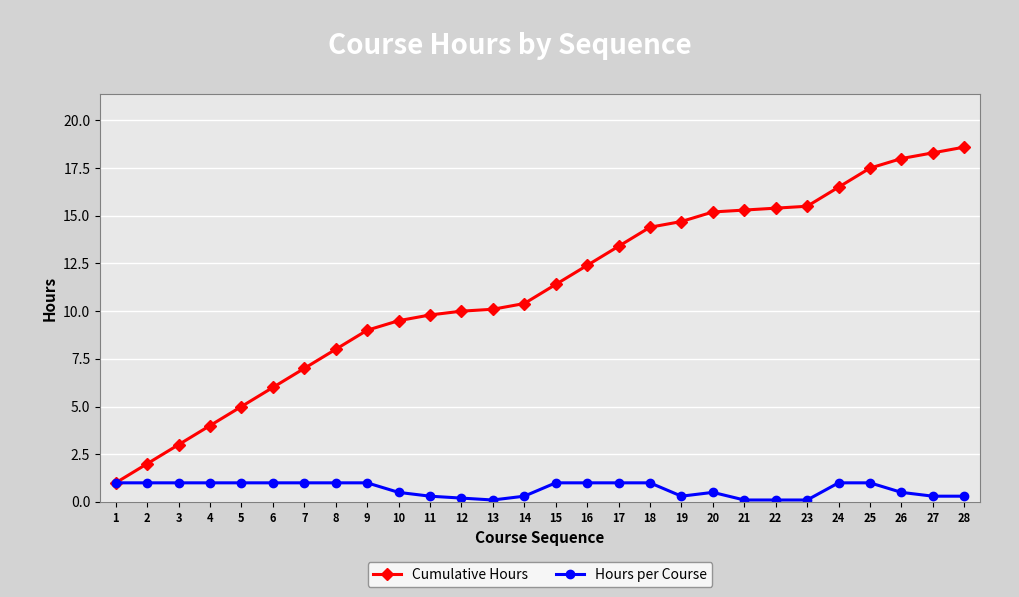

What are all the series names shown in the legend?

Cumulative Hours, Hours per Course